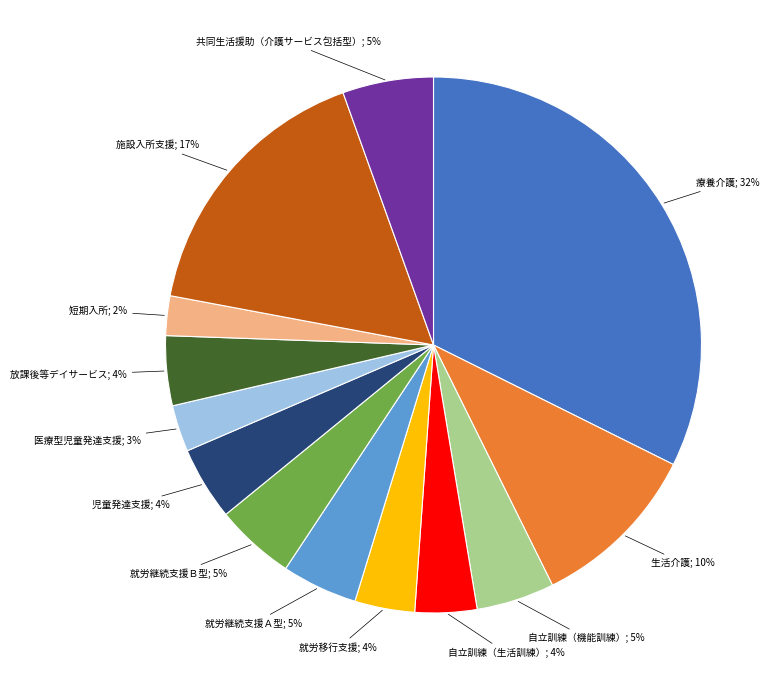

To the nearest percent, what is the difference between the largest and smallest slice percentages?

30%